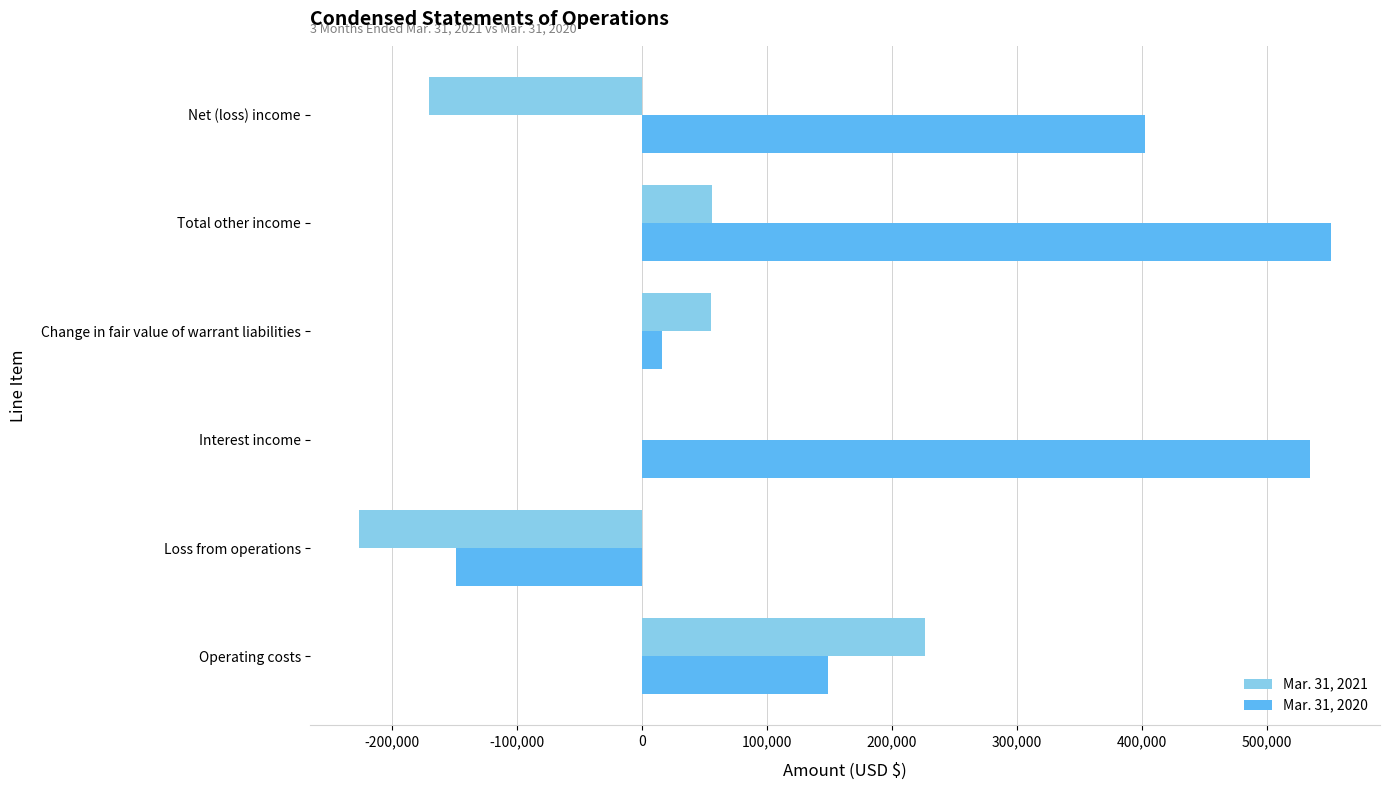

Which series has the largest total across all categories?

Mar. 31, 2020